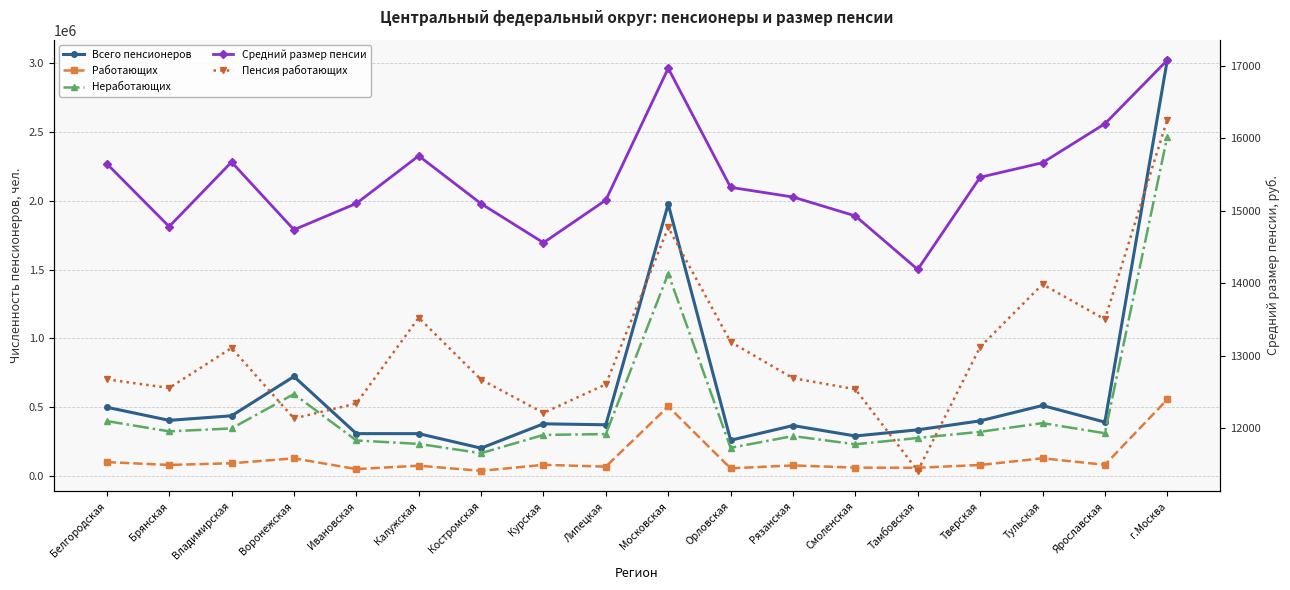

Does the chart have visible grid lines?

Yes